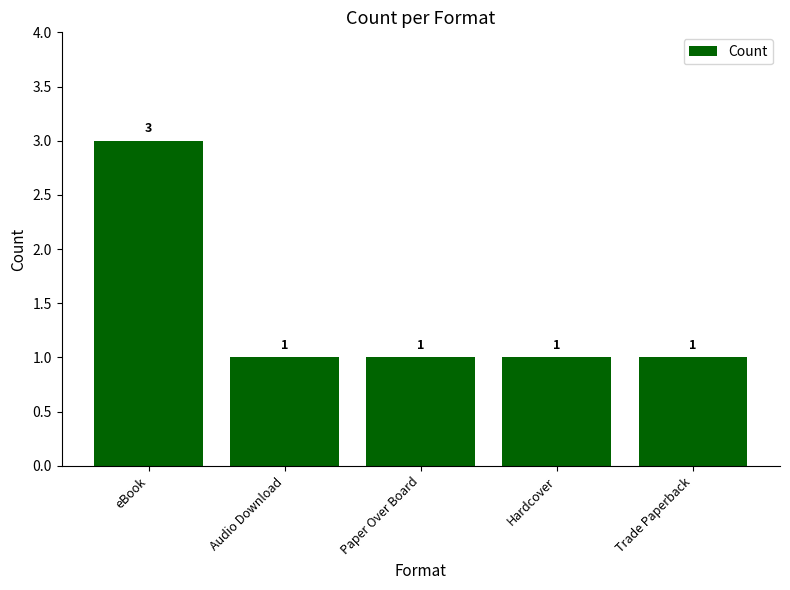

What is the sum of the values at eBook and Hardcover?

4